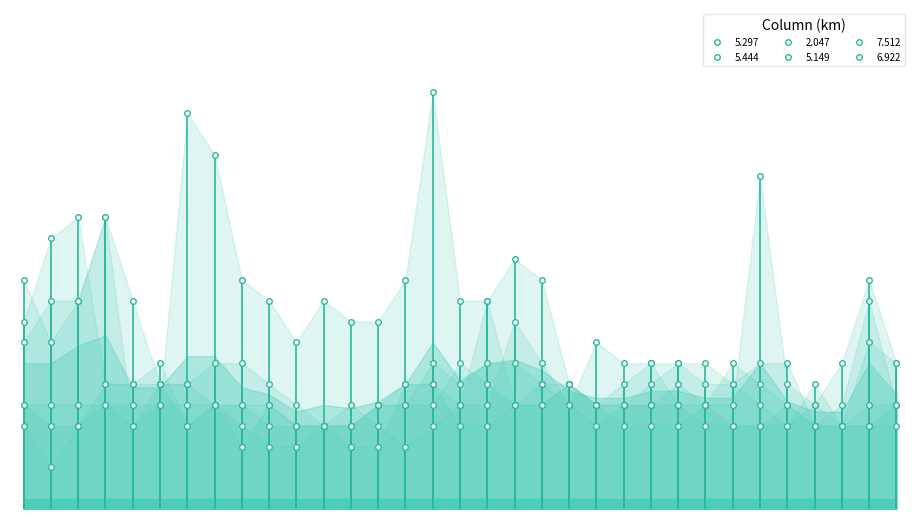

What value does the 6.922 series have at 2006/02/25 03:30?

0.5